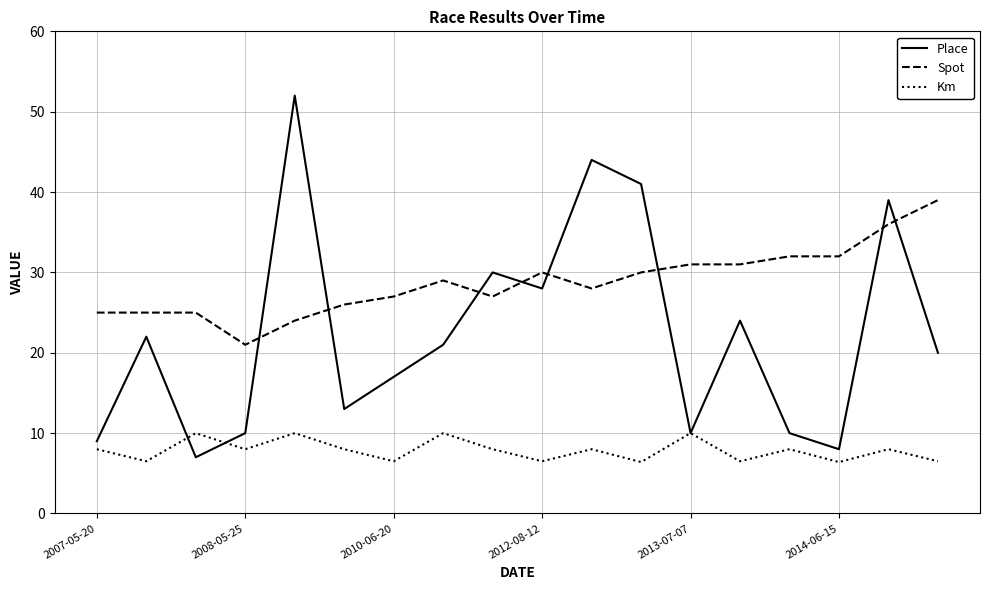

True or false: Km and Spot intersect in this chart.

False